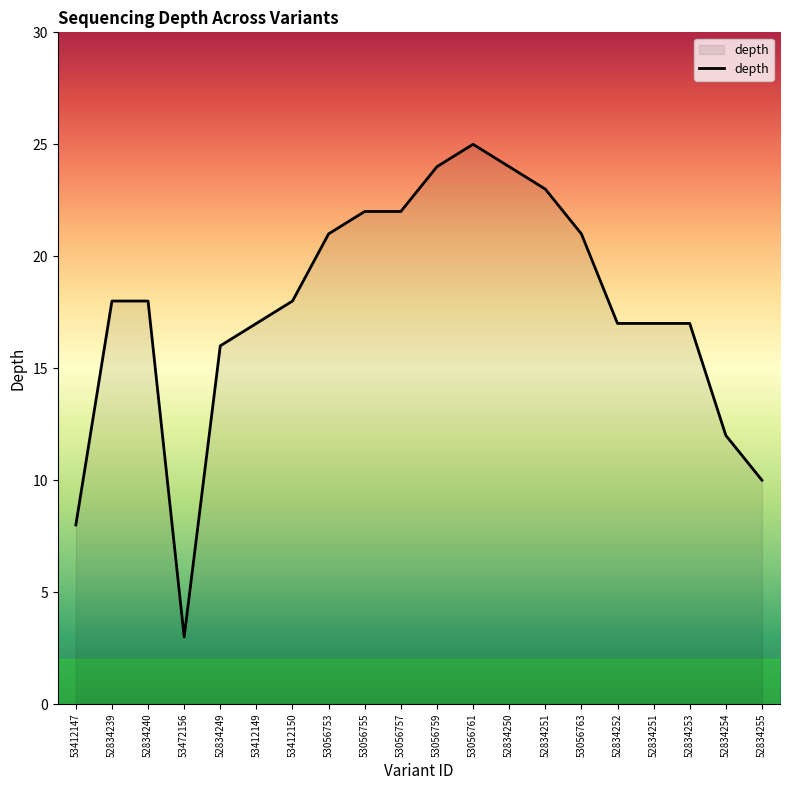

Reading right to left, extract all data points from this chart.

52834255=10	52834254=12	52834253=17	52834251=17	52834252=17	53056763=21	52834251=23	52834250=24	53056761=25	53056759=24	53056757=22	53056755=22	53056753=21	53412150=18	53412149=17	52834249=16	53472156=3	52834240=18	52834239=18	53412147=8